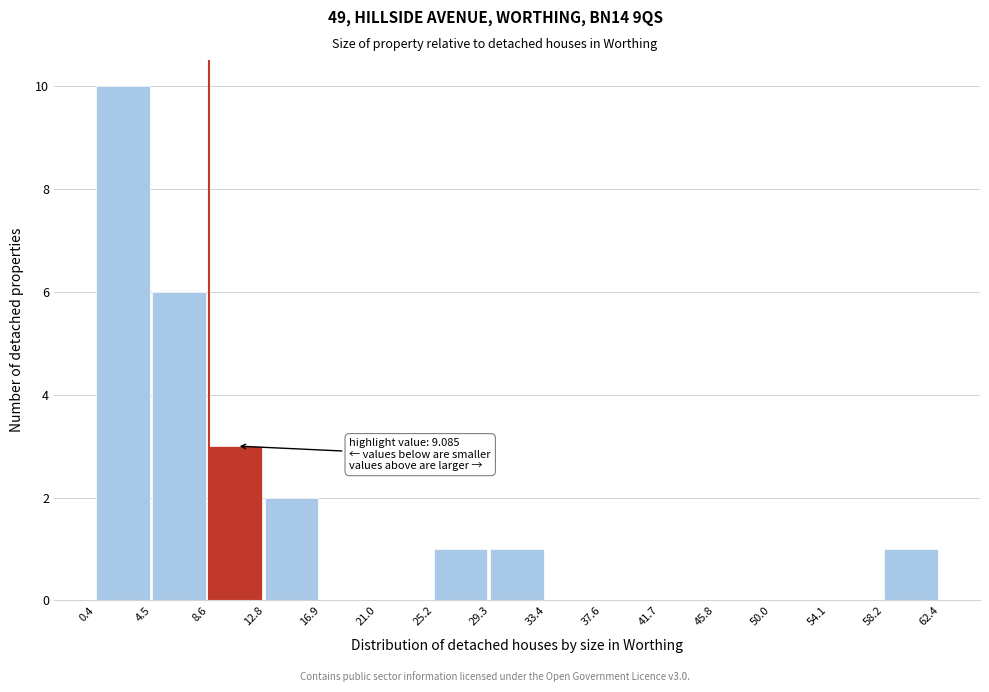

Which range on the x-axis has the tallest bar?

0.4 to 4.5